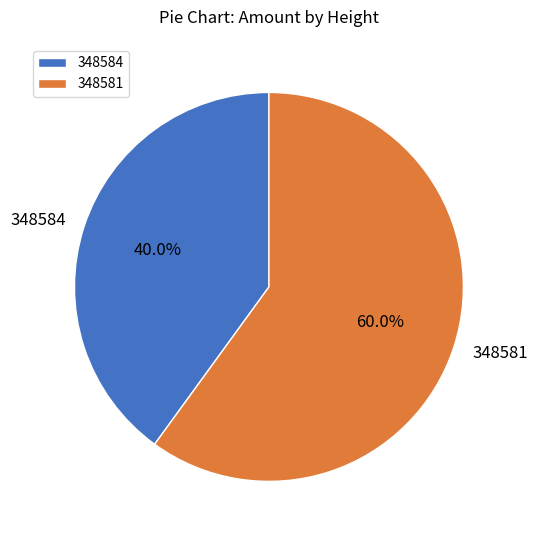

To the nearest percent, what portion does 348584 represent?

40%